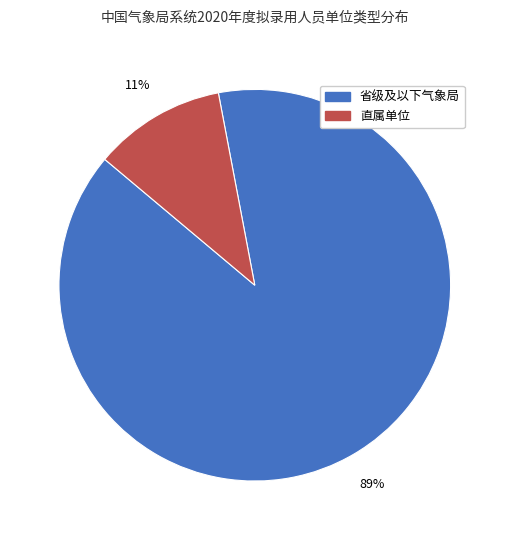

To the nearest percent, what is the average slice percentage?

50%